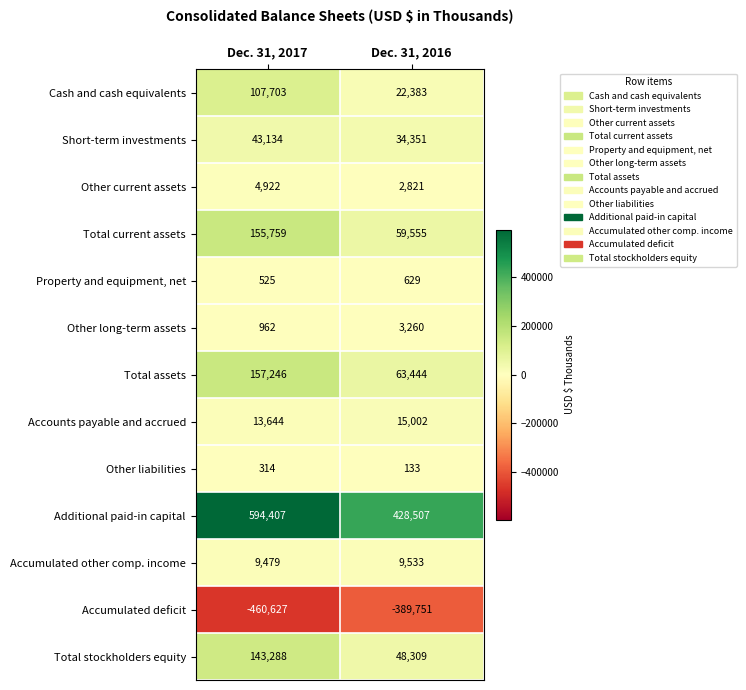

Which series has the widest spread of values?

Additional paid-in capital